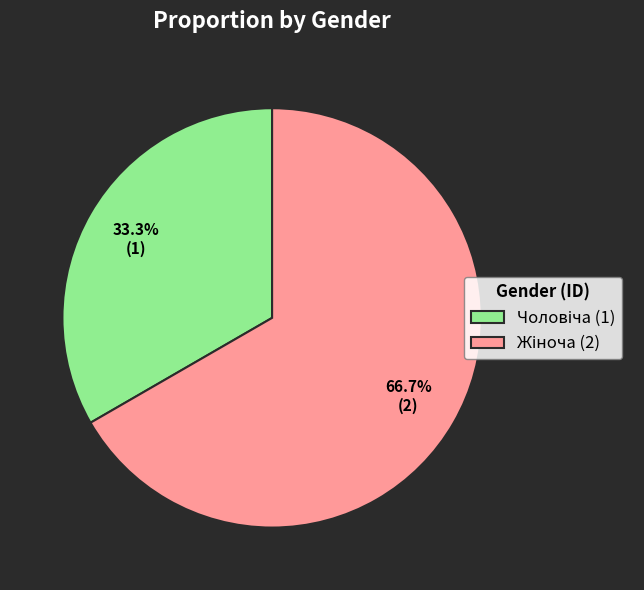

Does any single category account for the majority?

Yes